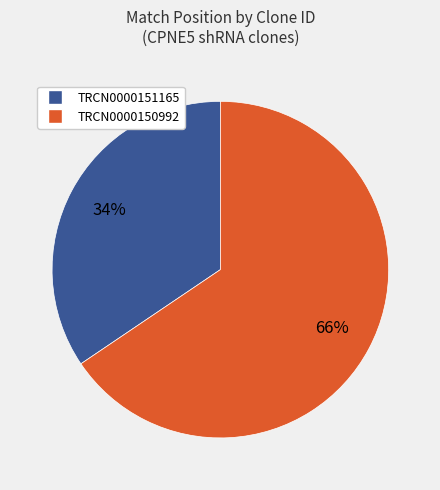

Which has a higher value, TRCN0000150992 or TRCN0000151165?

TRCN0000150992